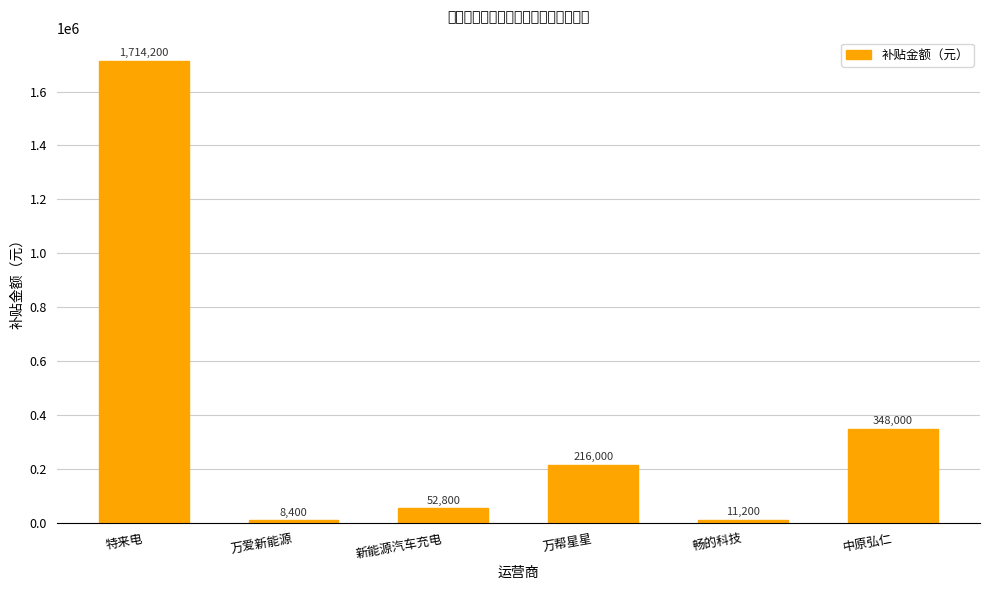

At which label does the data first exceed 216000?

特来电